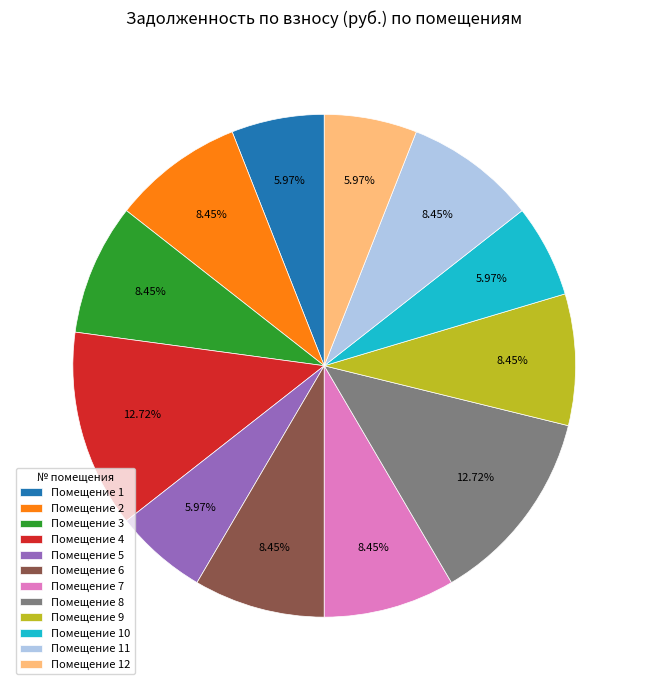

Is there a majority slice in this chart?

No